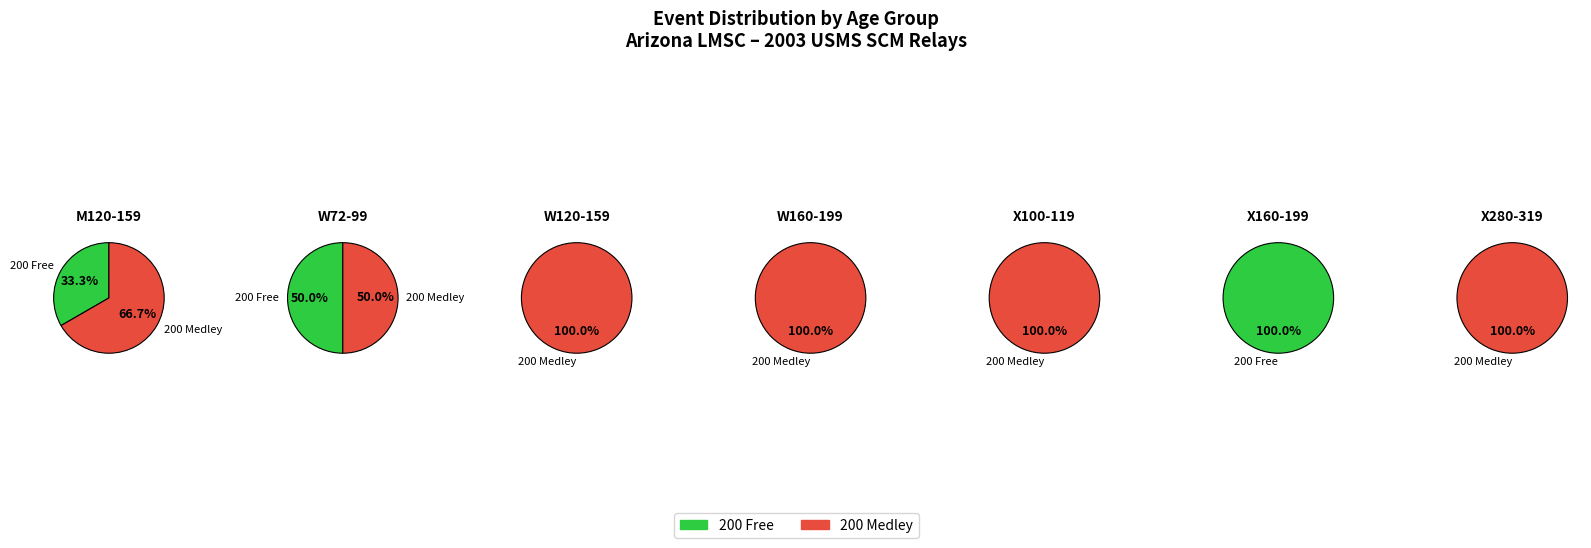

At 3, list the series in order from smallest to largest.

200 Free, 200 Medley